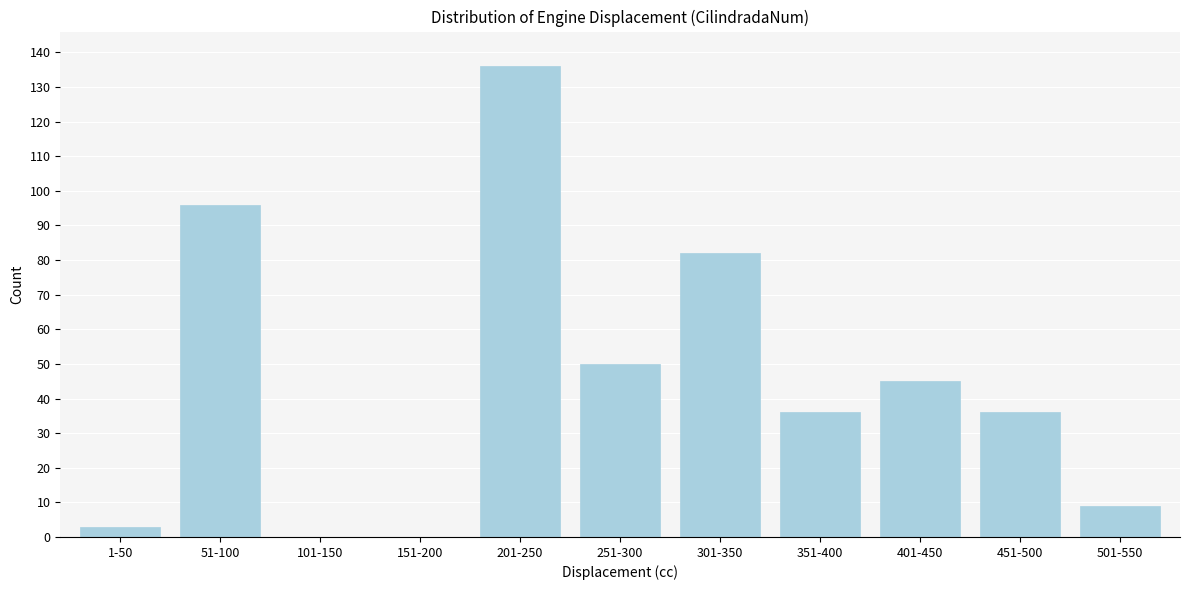

Reading left to right, what are all the values shown in this chart?

1-50=3	51-100=96	101-150=0	151-200=0	201-250=136	251-300=50	301-350=82	351-400=36	401-450=45	451-500=36	501-550=9